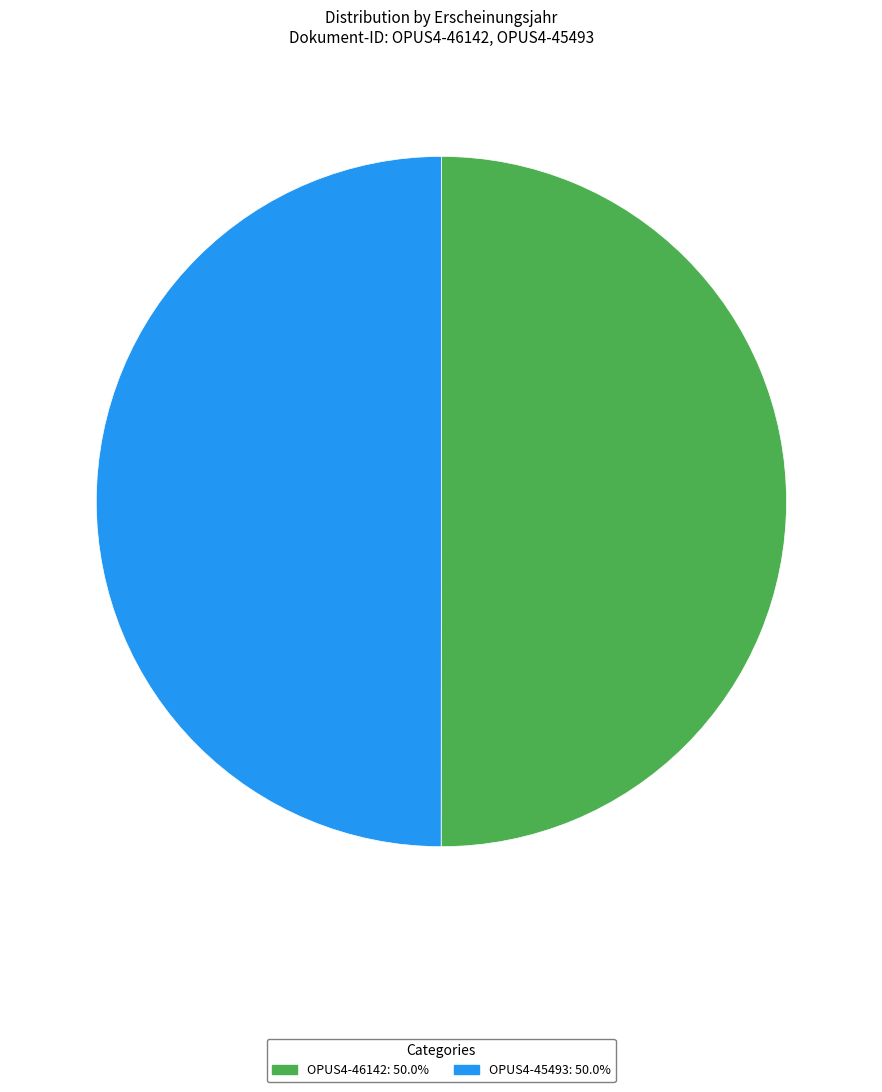

What is the ratio of the value at OPUS4-45493 to the value at OPUS4-46142?

1.0